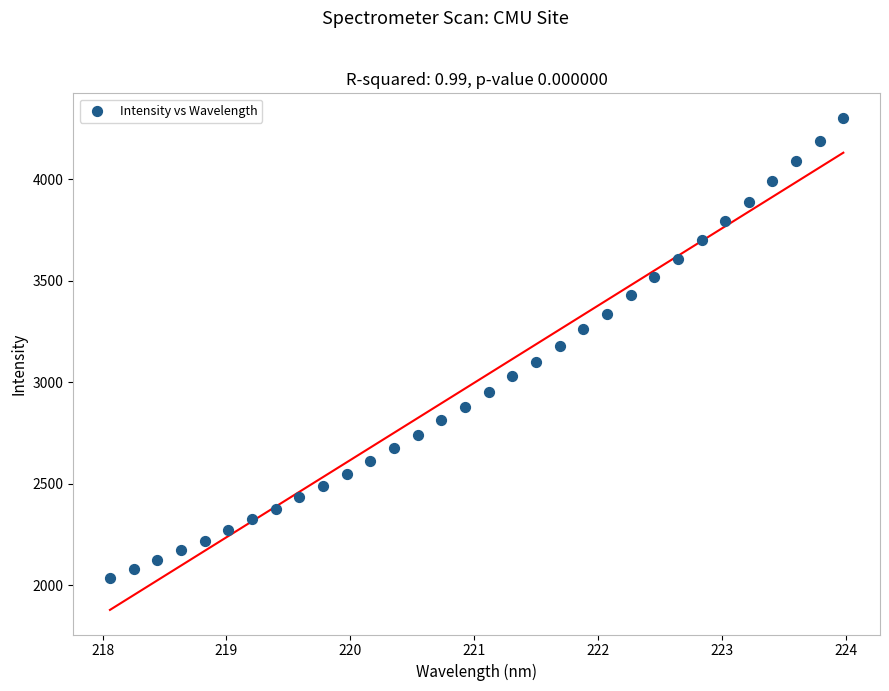

What is the range of Y values (max minus min)?

2266.4